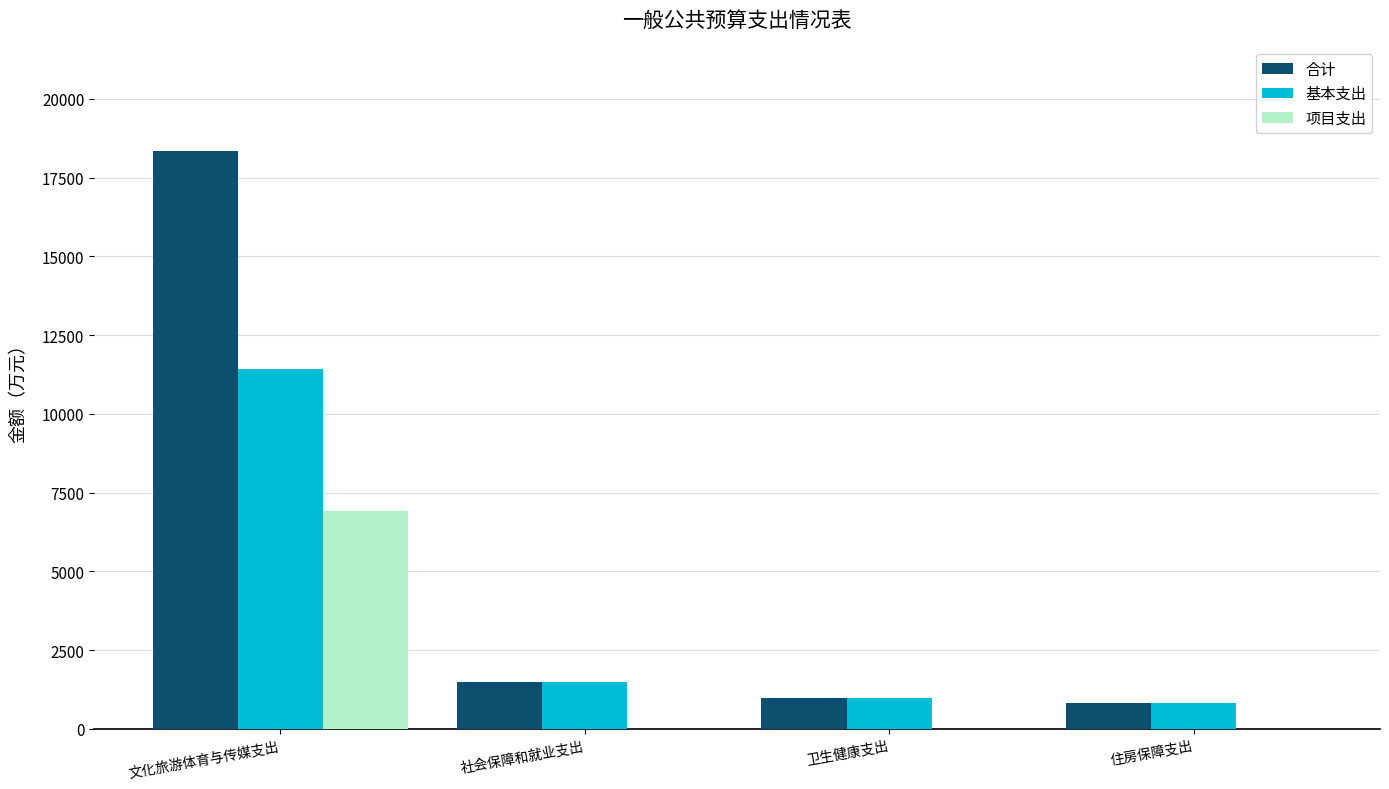

Between 文化旅游体育与传媒支出 and 住房保障支出, which series saw the biggest shift?

合计